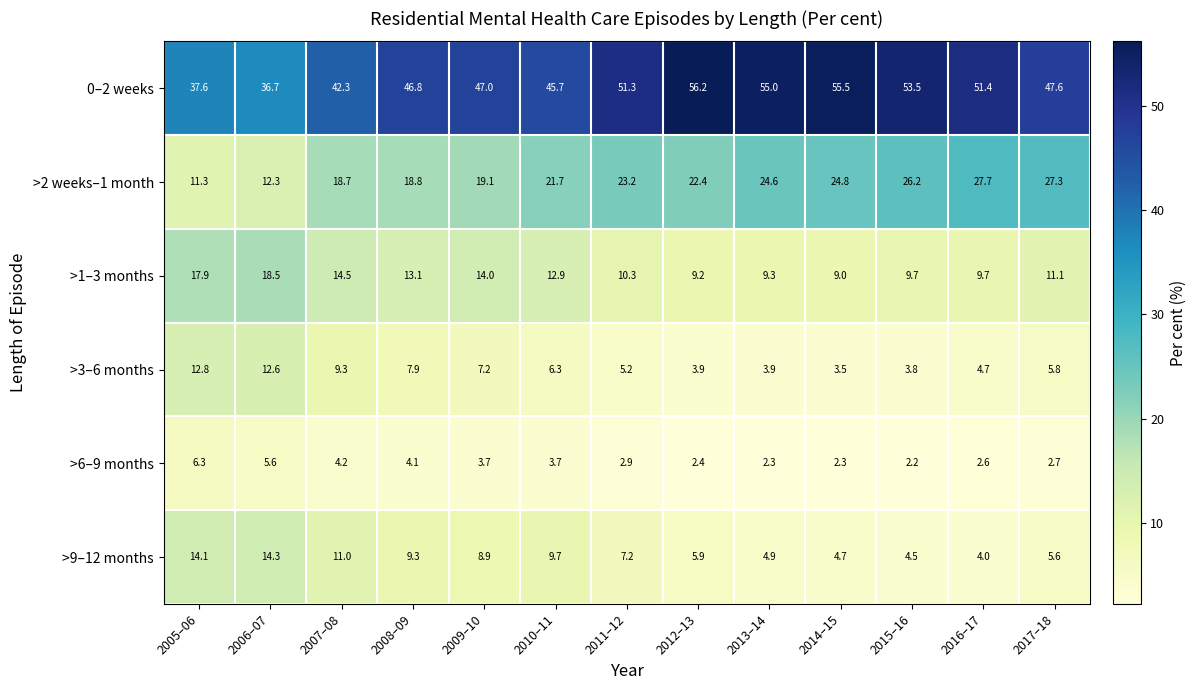

At 2008–09, list the series in order from largest to smallest.

0–2 weeks, >2 weeks–1 month, >1–3 months, >9–12 months, >3–6 months, >6–9 months